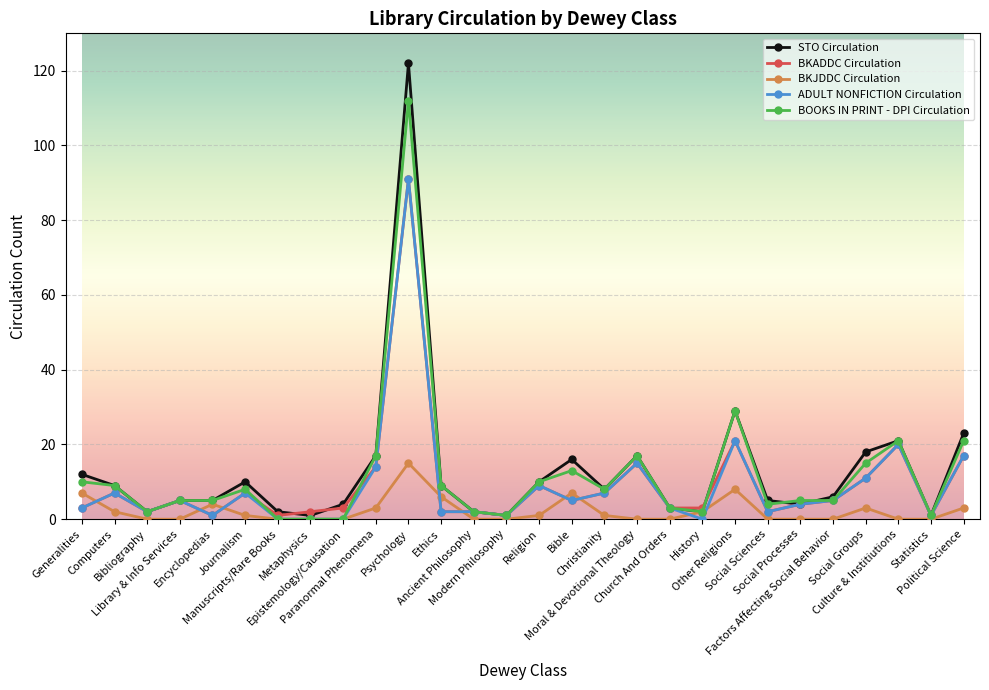

What position from the left is Encyclopedias?

5